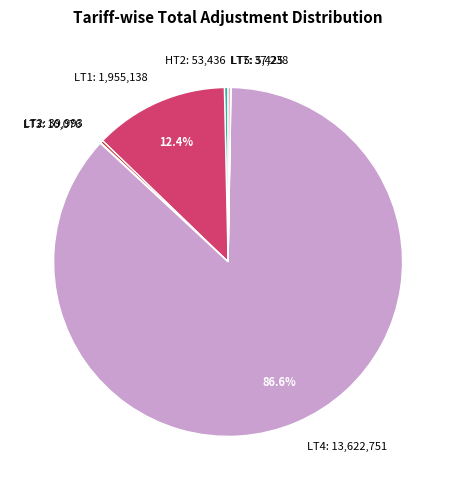

Is there a majority slice in this chart?

Yes